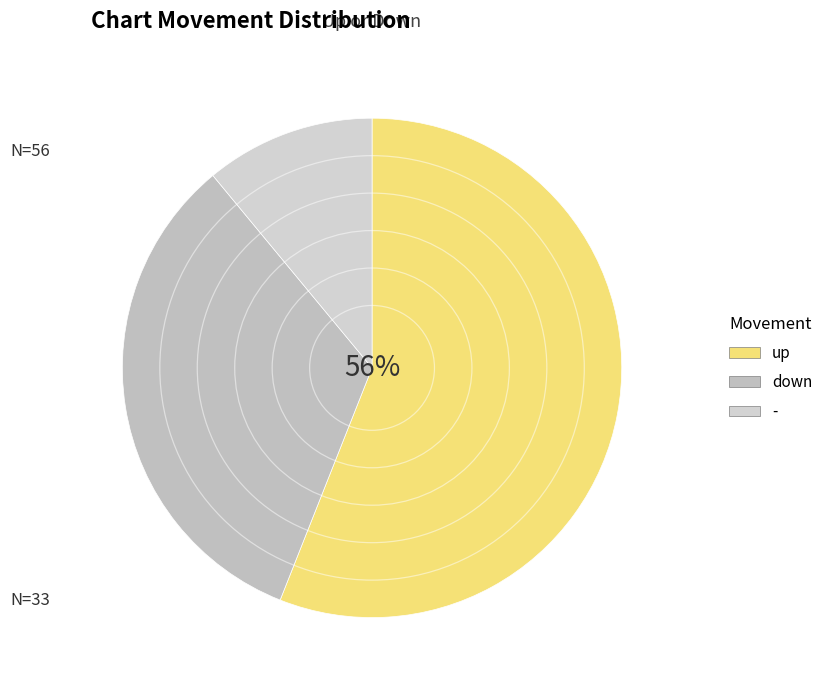

What is the largest slice in the pie chart?

up